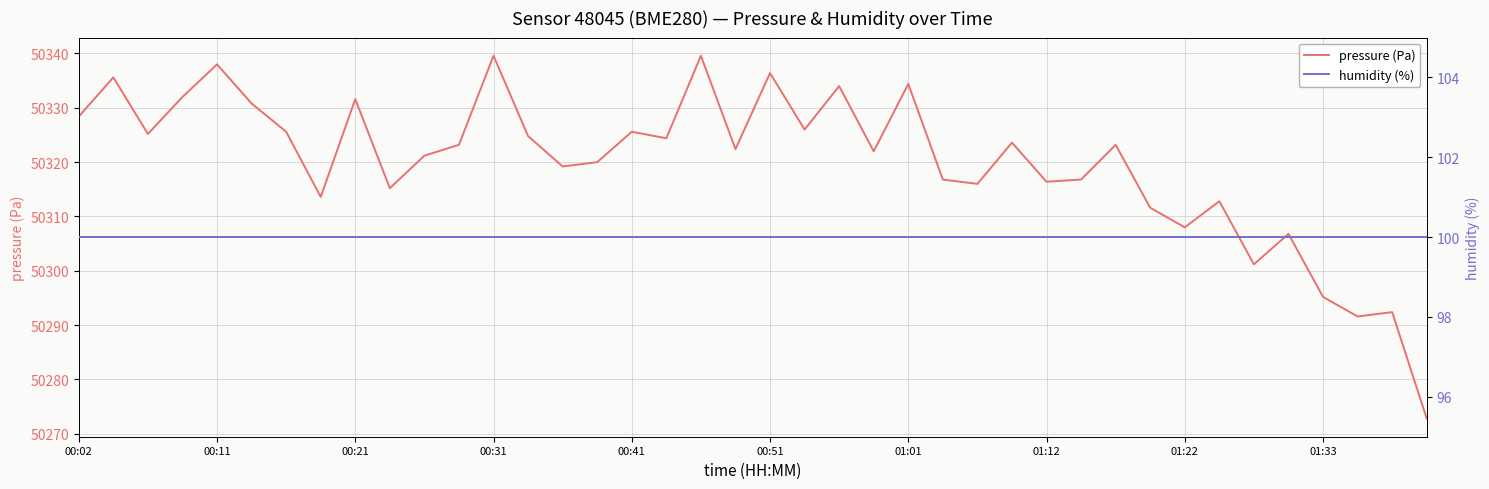

The value of pressure (Pa) at 01:01 is 24595.6. True or false?

False